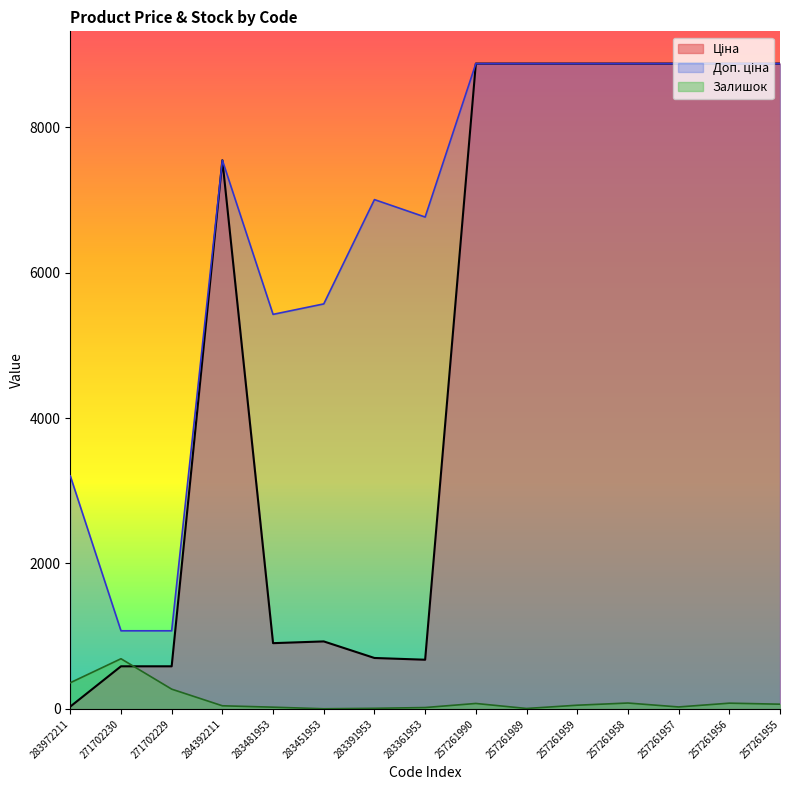

Between 283451953 and 257261958, which series saw the biggest shift?

Ціна